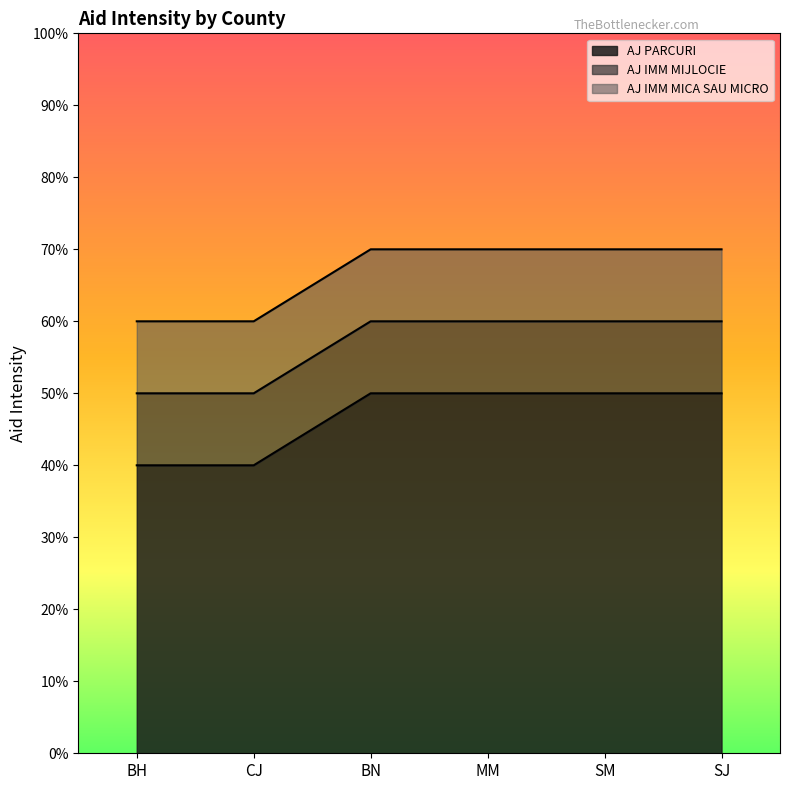

Reading left to right, transcribe all the data shown in this chart.

AJ PARCURI: BH=0.4	CJ=0.4	BN=0.5	MM=0.5	SM=0.5	SJ=0.5
AJ IMM MIJLOCIE: BH=0.5	CJ=0.5	BN=0.6	MM=0.6	SM=0.6	SJ=0.6
AJ IMM MICA SAU MICRO: BH=0.6	CJ=0.6	BN=0.7	MM=0.7	SM=0.7	SJ=0.7